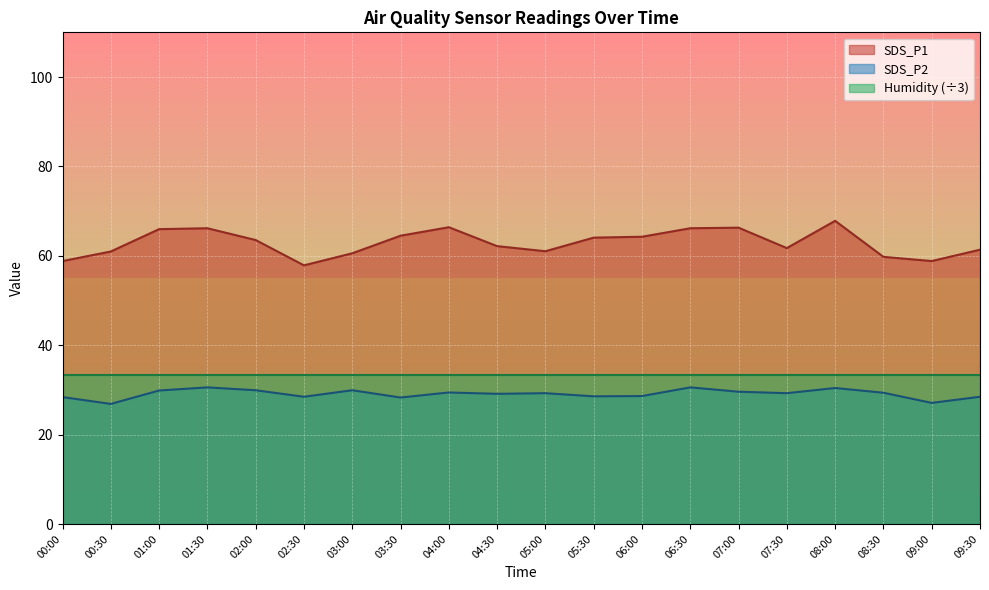

True or false: SDS_P1 and SDS_P2 cross at least once.

False